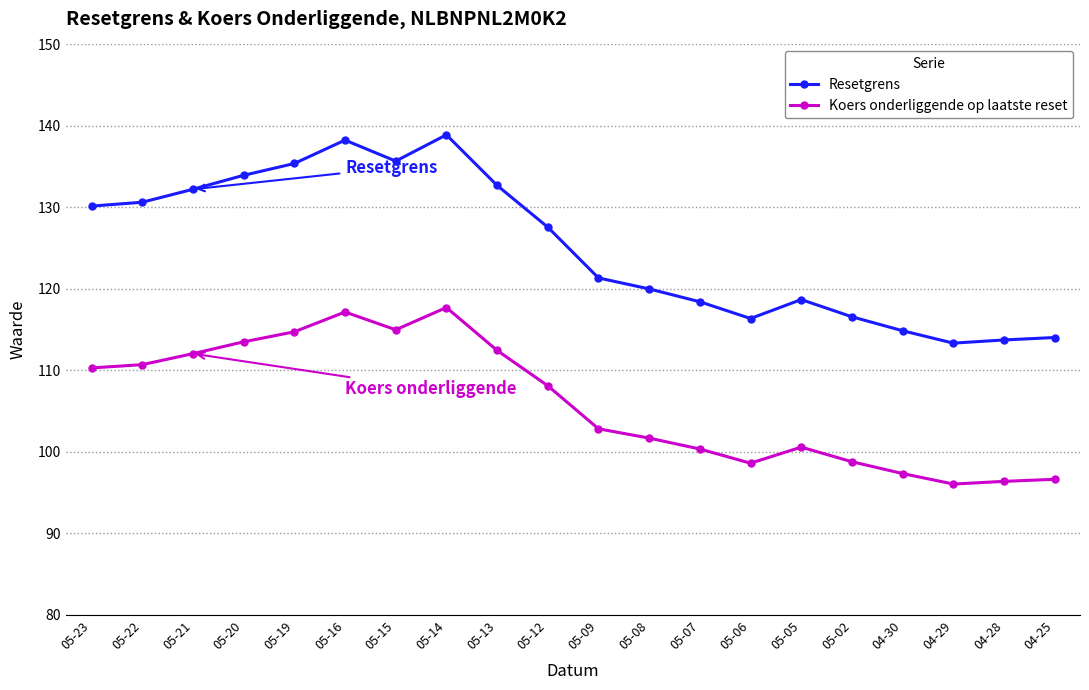

Rank the series by their maximum value, from lowest to highest.

Koers onderliggende op laatste reset, Resetgrens